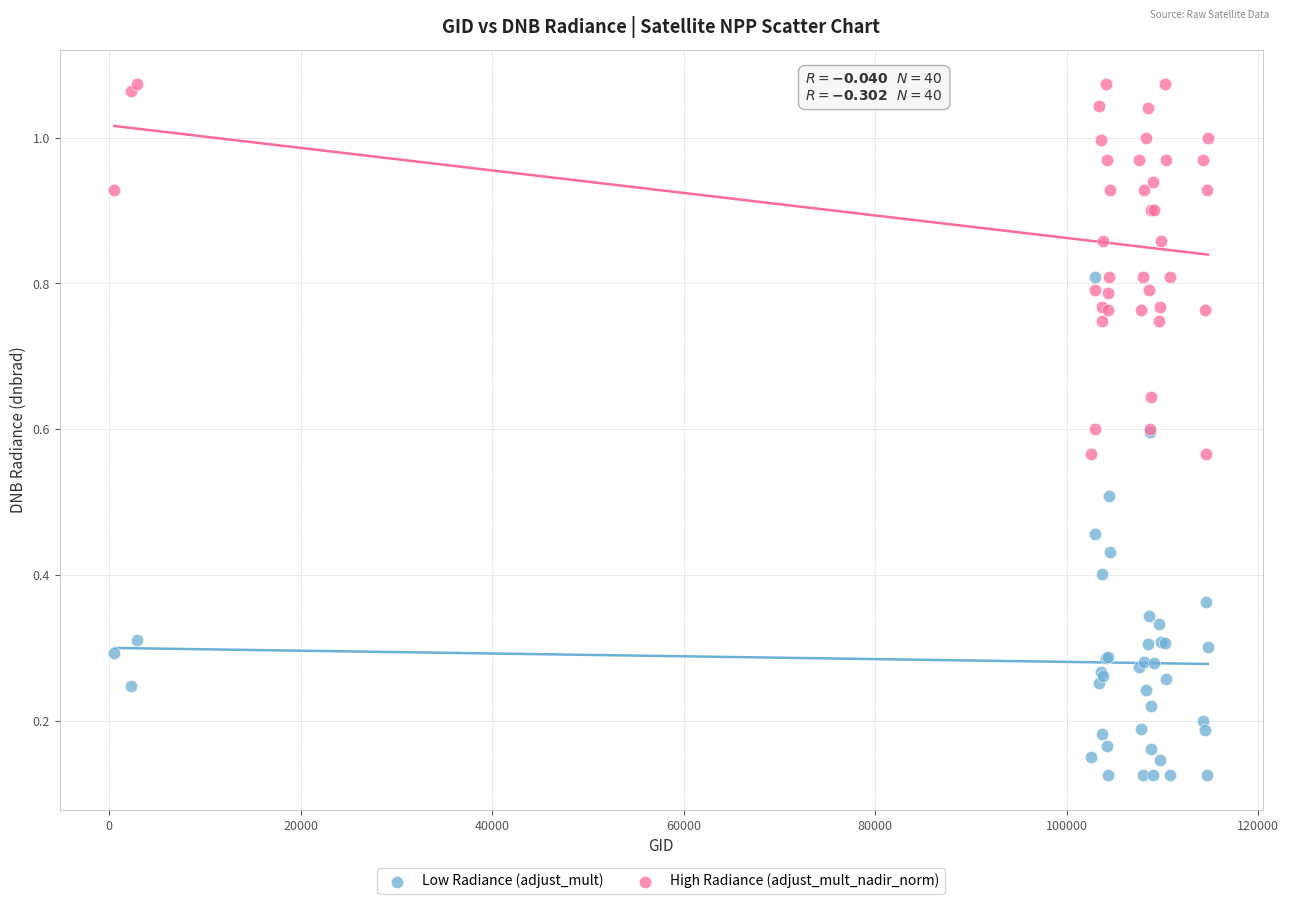

Which series reaches the maximum Y coordinate?

High Radiance (adjust_mult_nadir_norm)